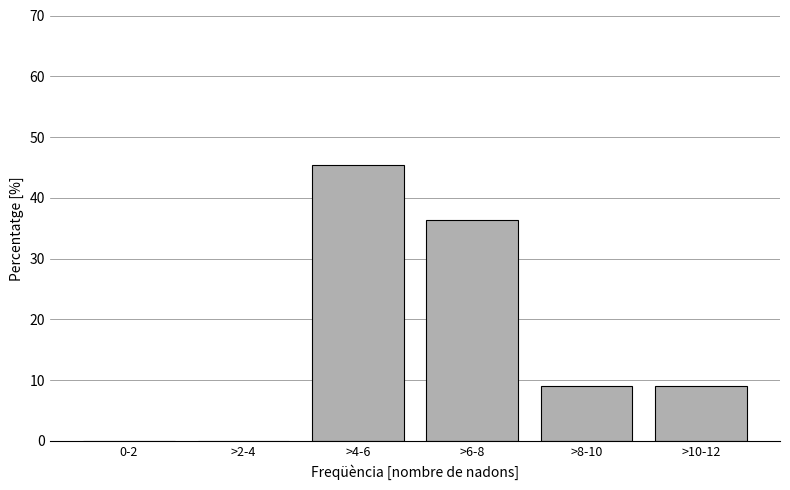

Reading right to left, list all the values displayed in this chart.

>10-12=9.1	>8-10=9.1	>6-8=36.4	>4-6=45.5	>2-4=0.0	0-2=0.0